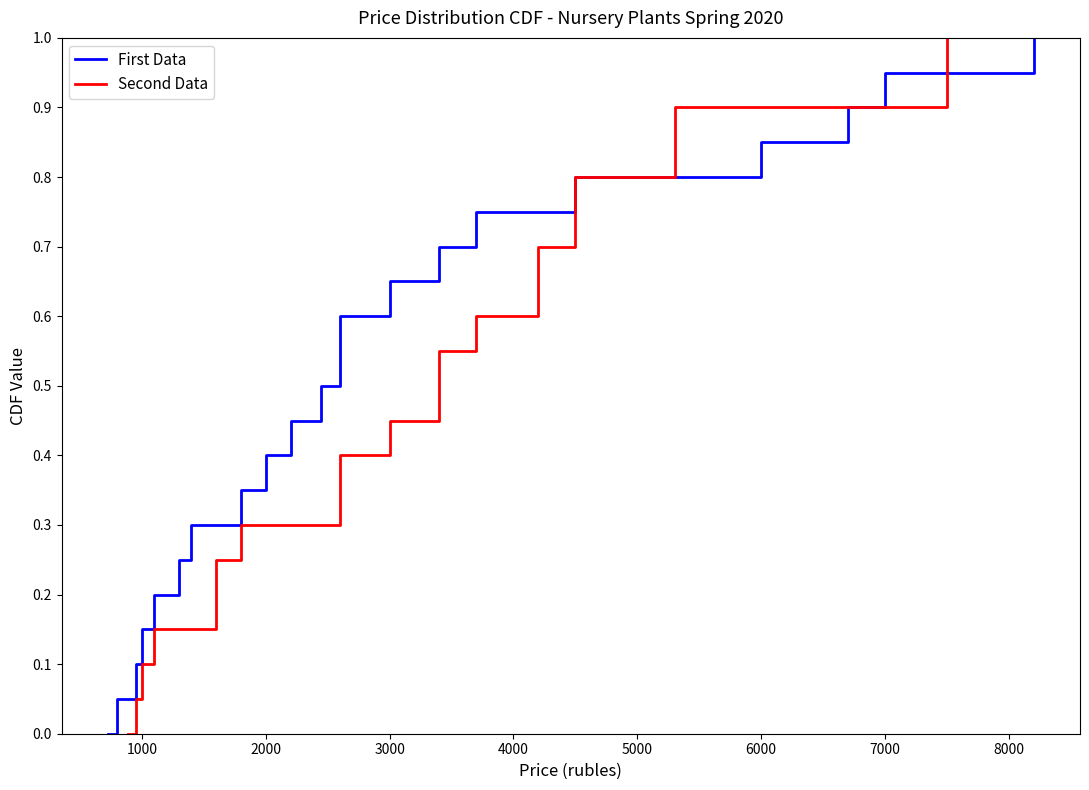

Between 3000 and 1000, which is larger?

3000